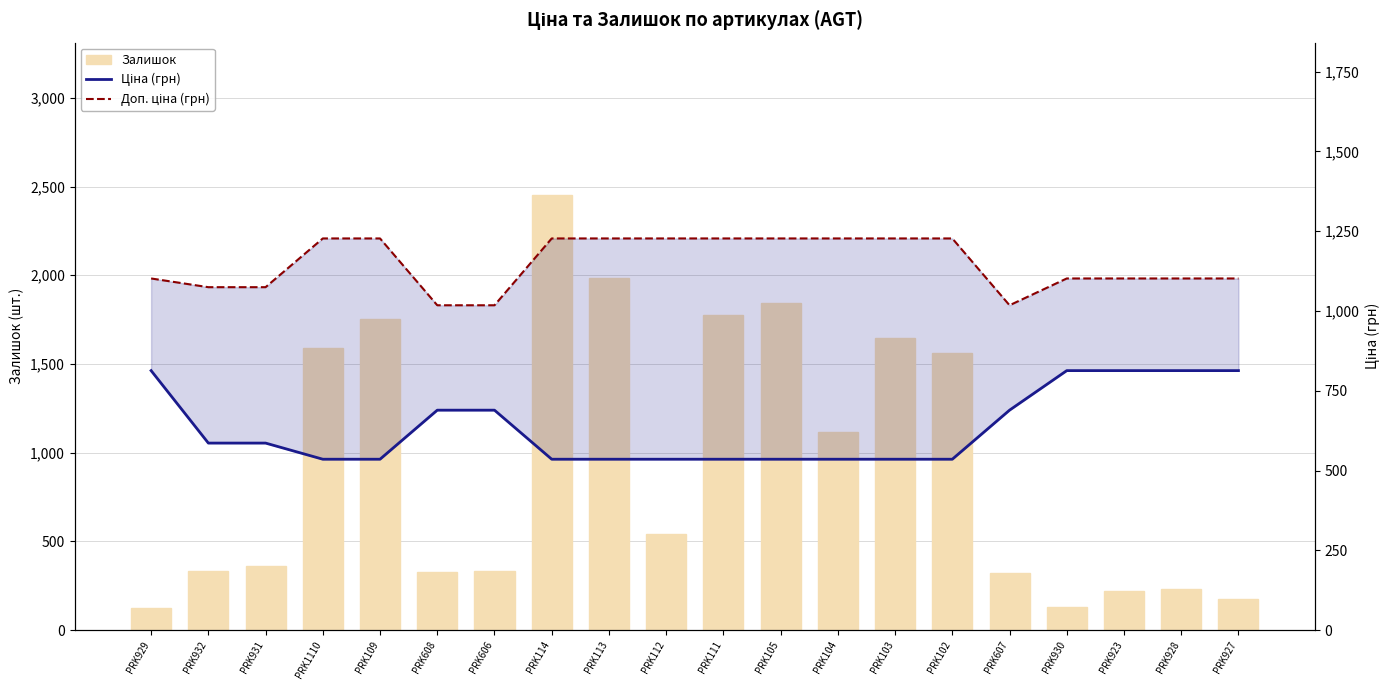

Which series has the largest total across all categories?

Доп. ціна (грн)